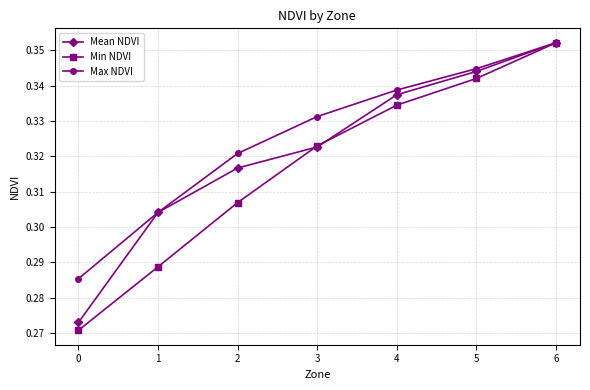

Count the Mean NDVI values in the range 0 to 1.

7